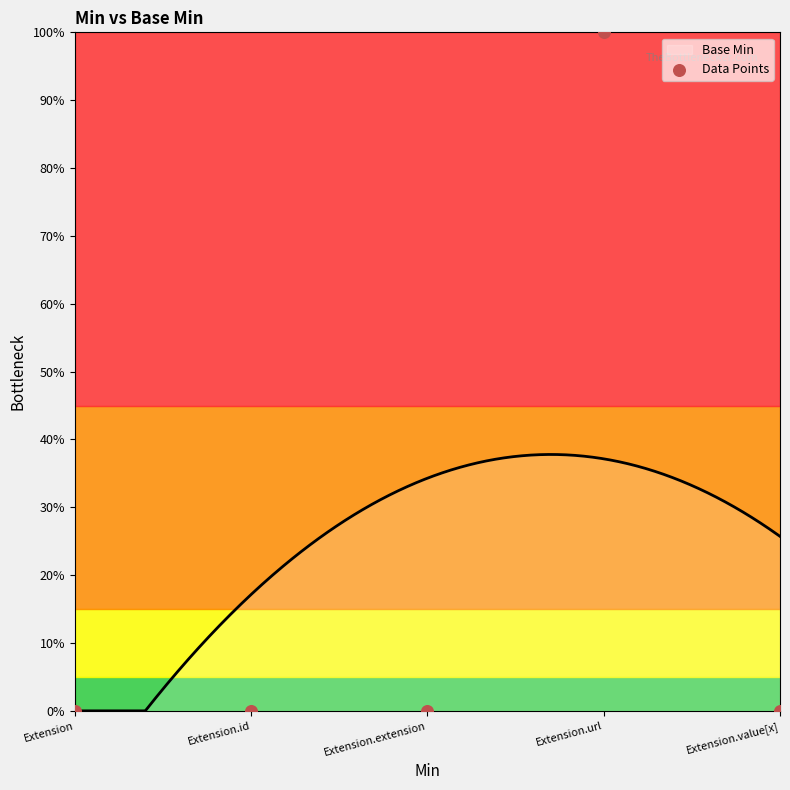

Which has a higher value, Extension.url or Extension.value[x]?

Extension.url